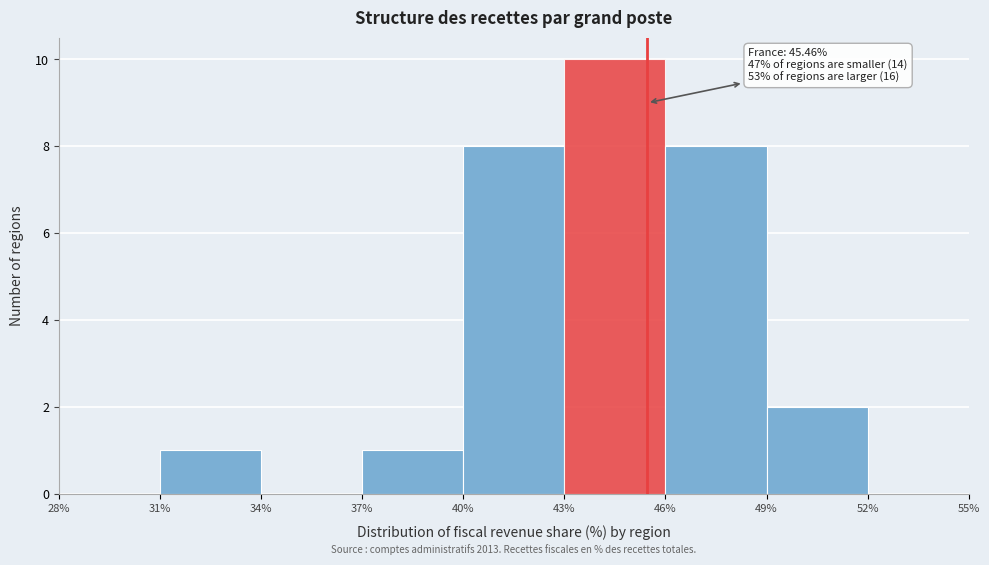

Over which range of the x-axis is the bar tallest?

43% to 46%